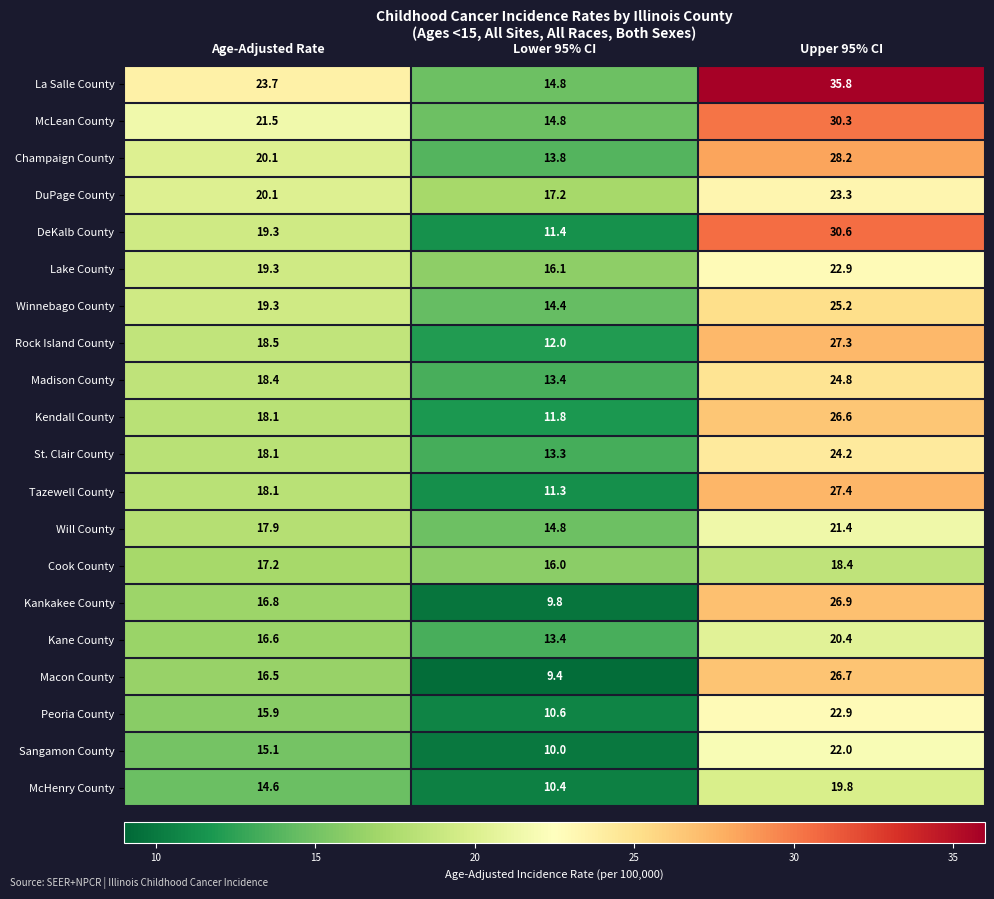

What is the maximum value shown in the chart?

35.8